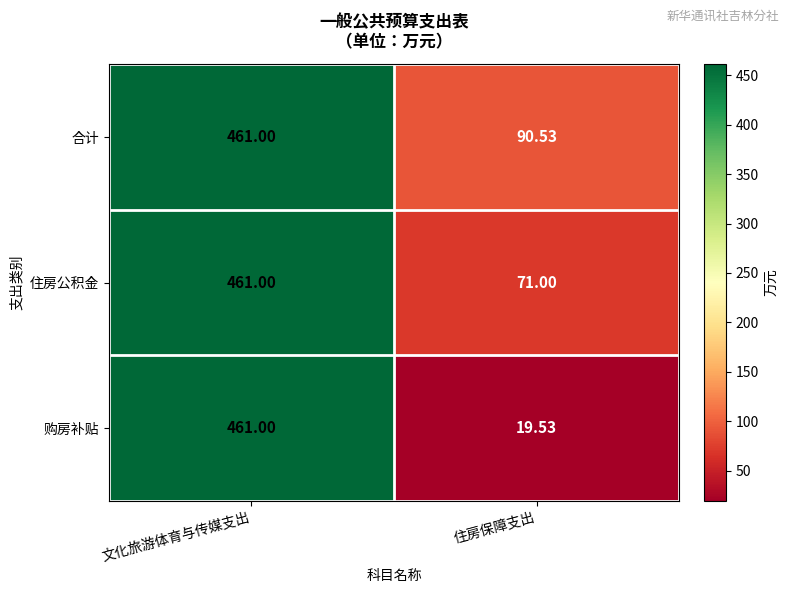

Where is 购房补贴 nearest to the value 240?

住房保障支出